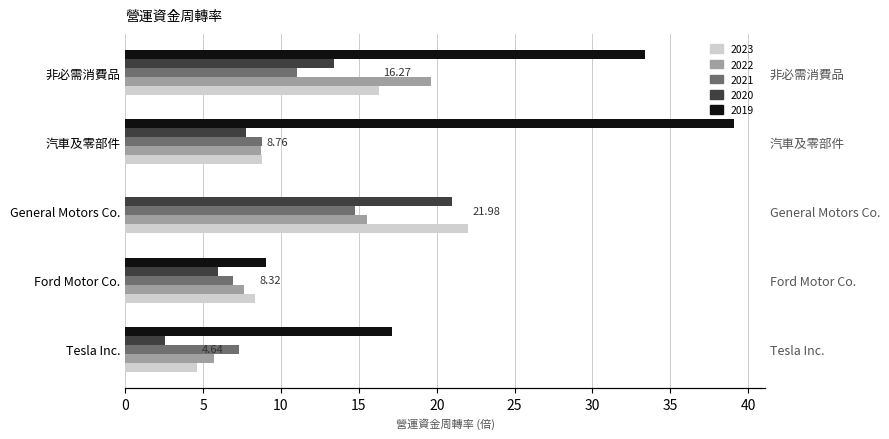

What is the approximate value of 2019-12-31 at Tesla Inc.?

17.1